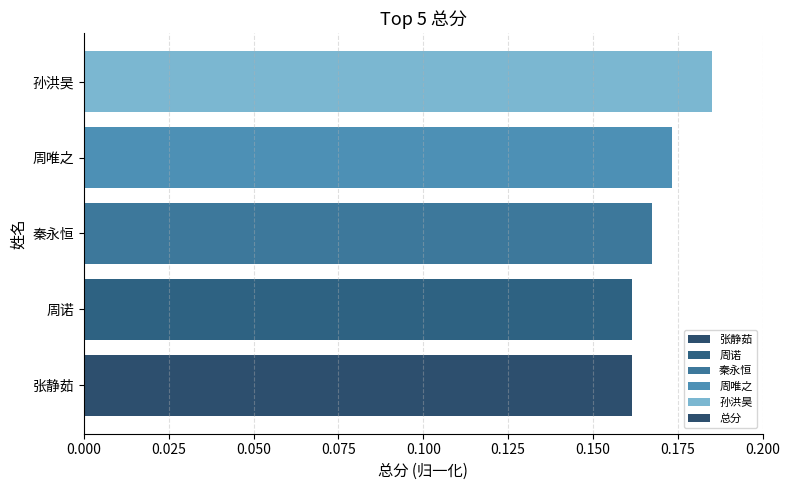

What is the sum of all values?

0.8